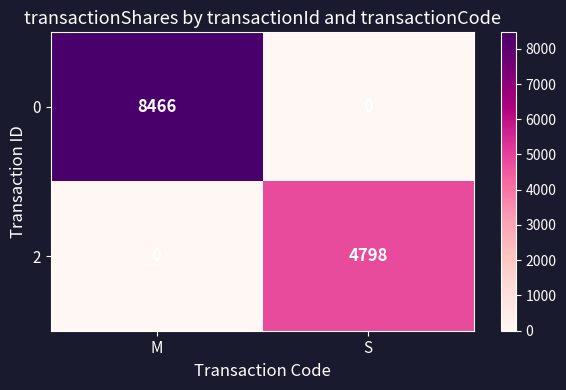

What is the average value of the 0 series?

4233